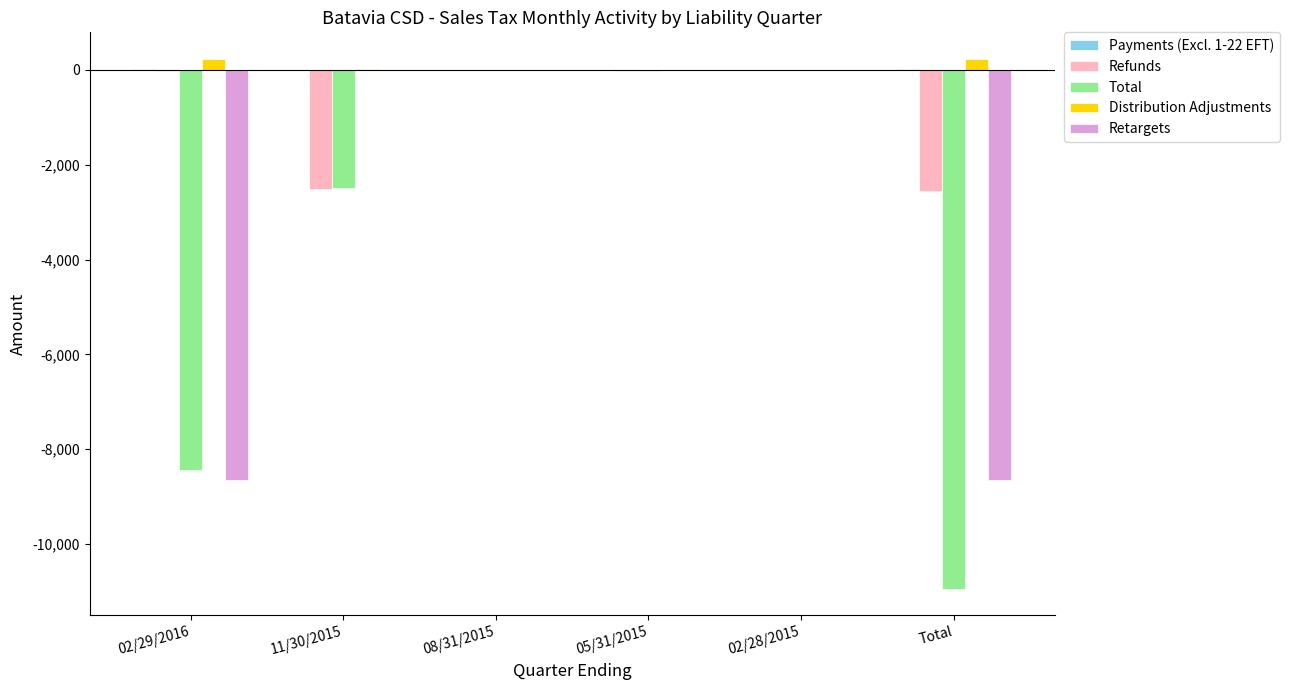

Which series changed the most between 11/30/2015 and 05/31/2015?

Refunds